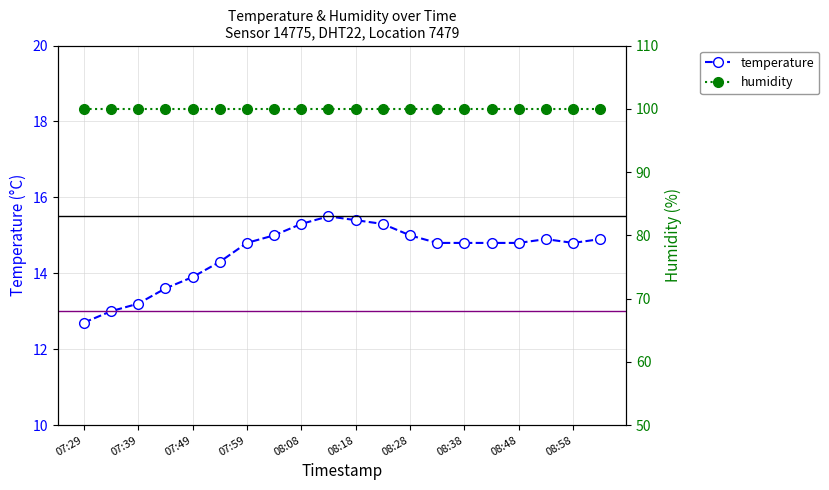

What position from the right is 08:33?

7